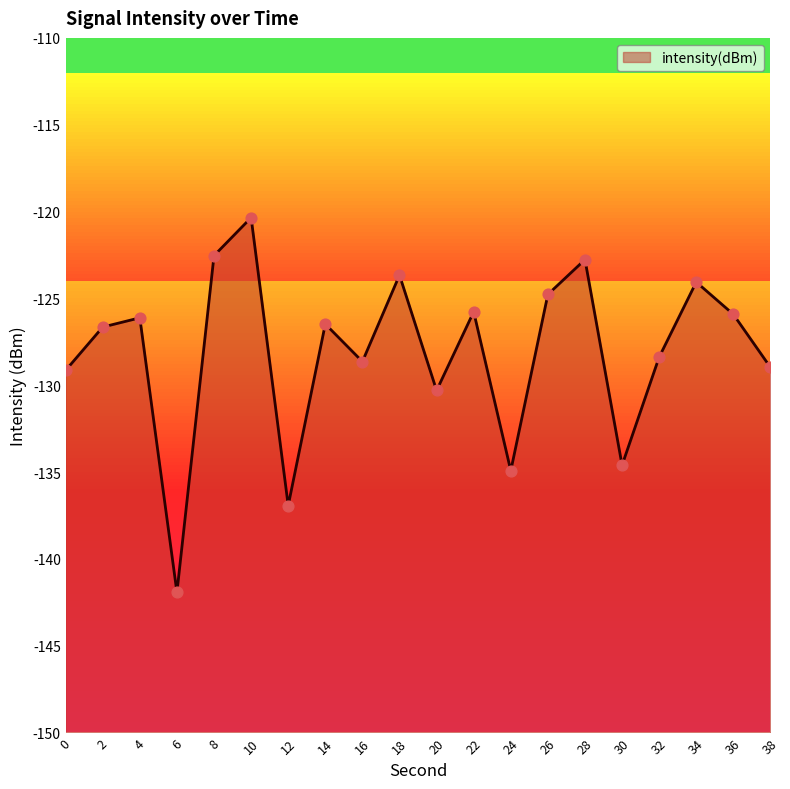

Which has a higher value, 12 or 16?

16